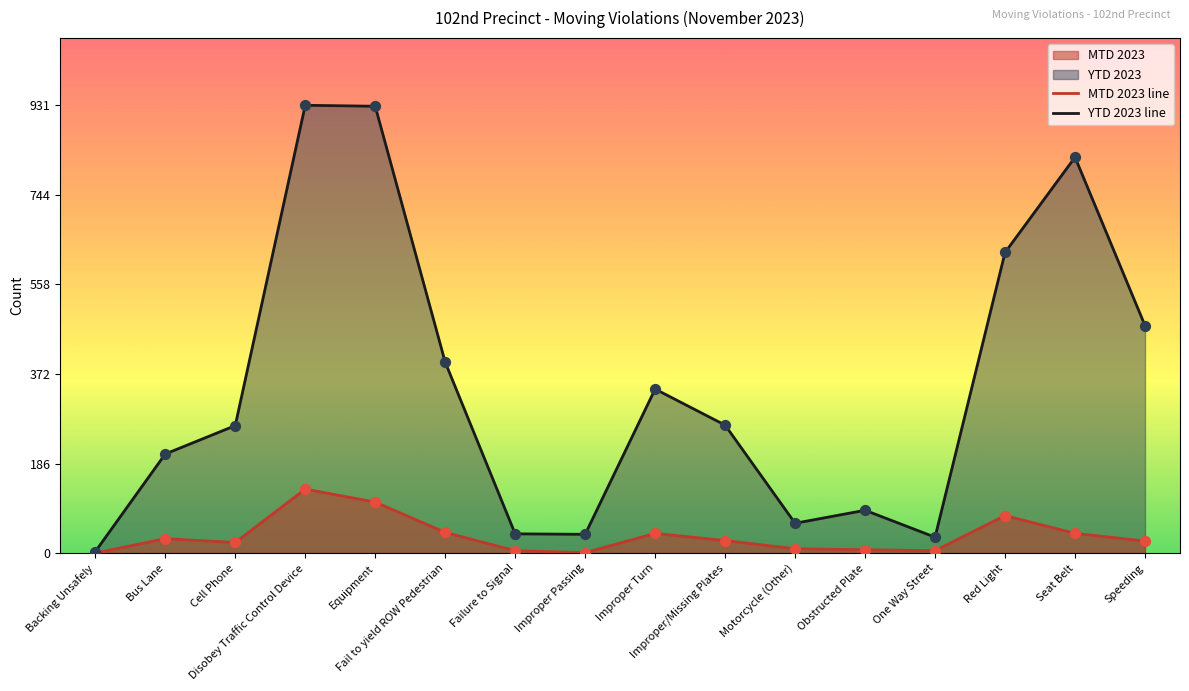

Which series contains the highest Y value?

YTD 2023 line